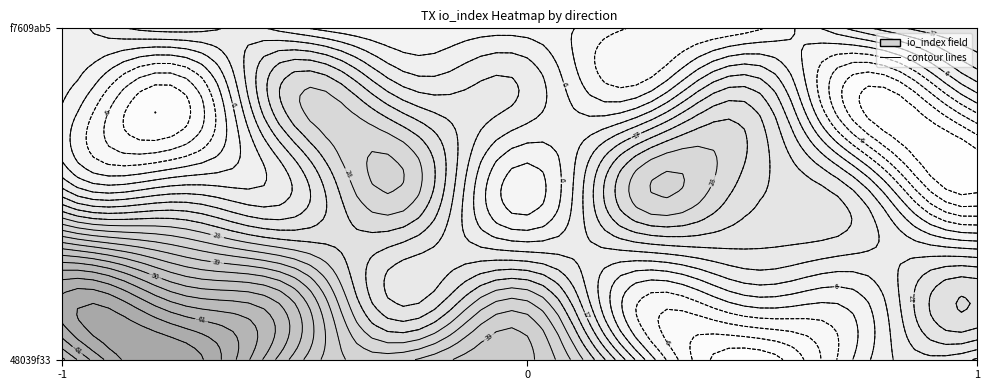

Count the 48039f33aa44850477d22f5f02402989bcda197 values in the range -1 to 53.

2